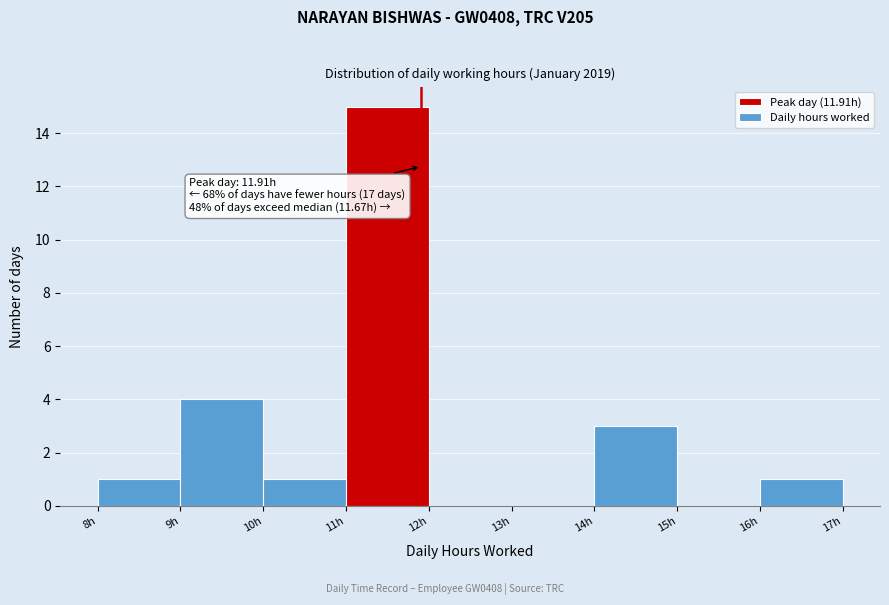

Over which range of the x-axis is the bar tallest?

11 to 12